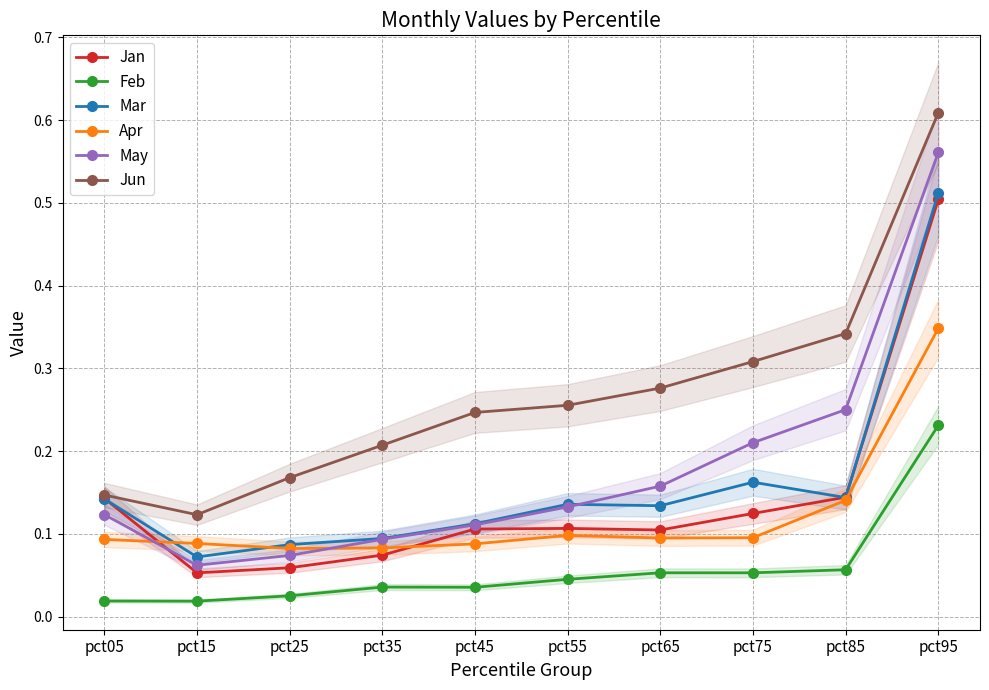

What is the total value across all series at pct95?

2.8